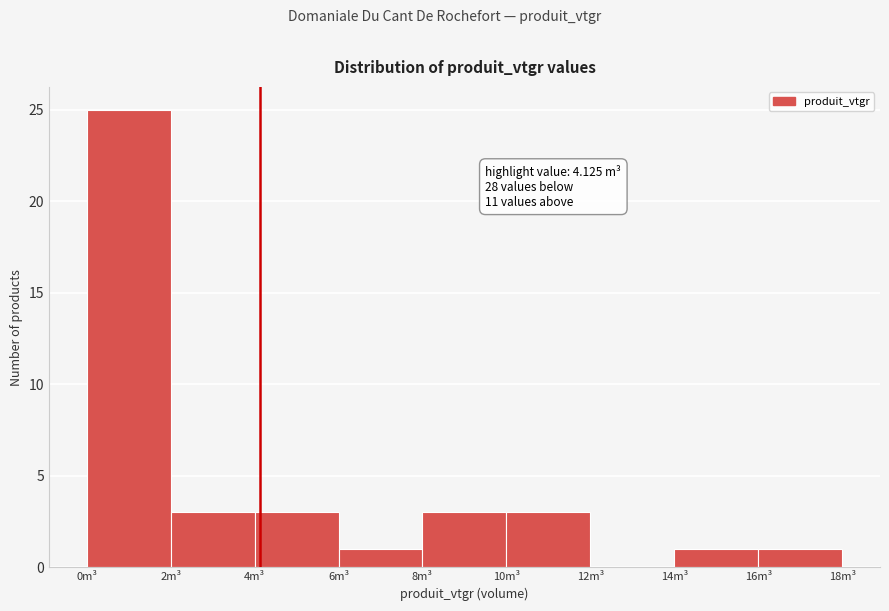

Which range on the x-axis has the tallest bar?

0 to 2